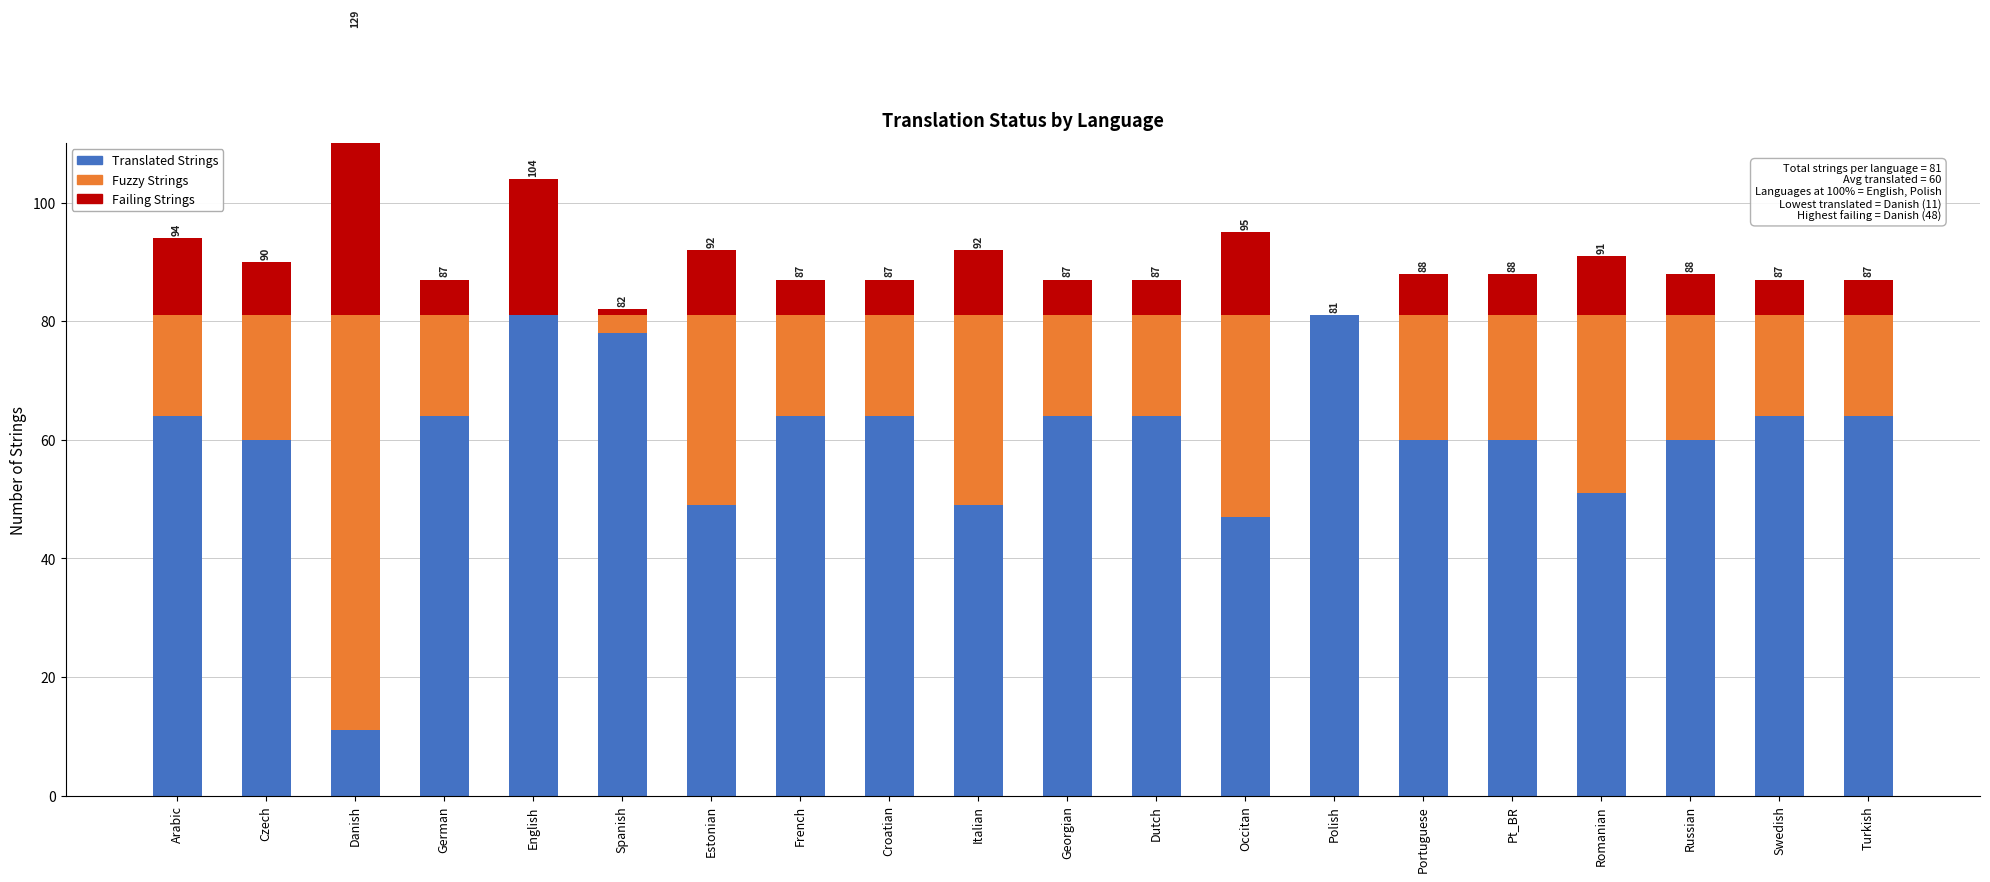

How many data points does each series have?

20